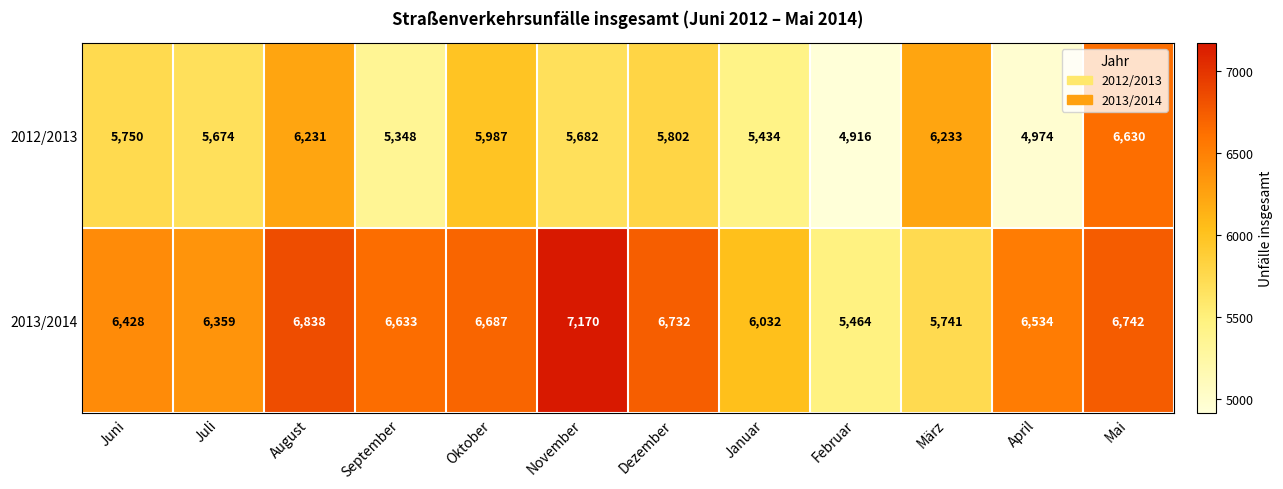

The value of 2013/2014 at September is 11078. True or false?

False